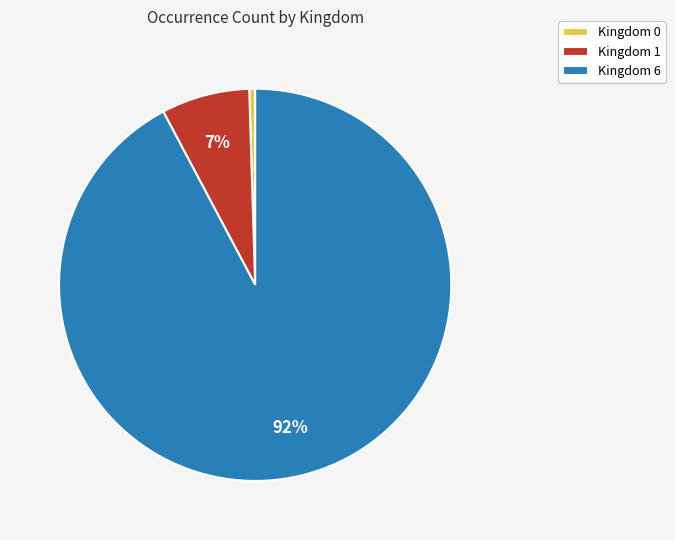

Does any single category account for the majority?

Yes